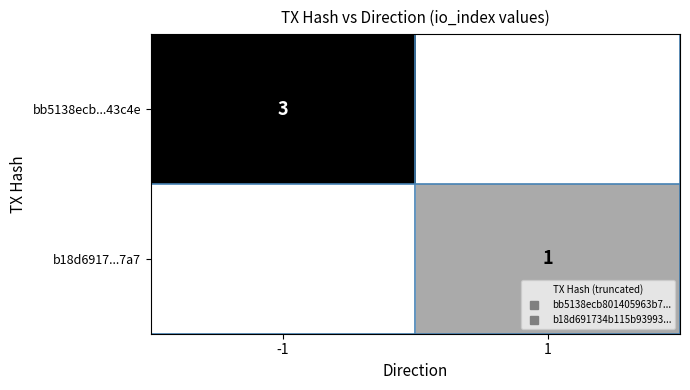

At which category is the sum across all series the highest?

-1